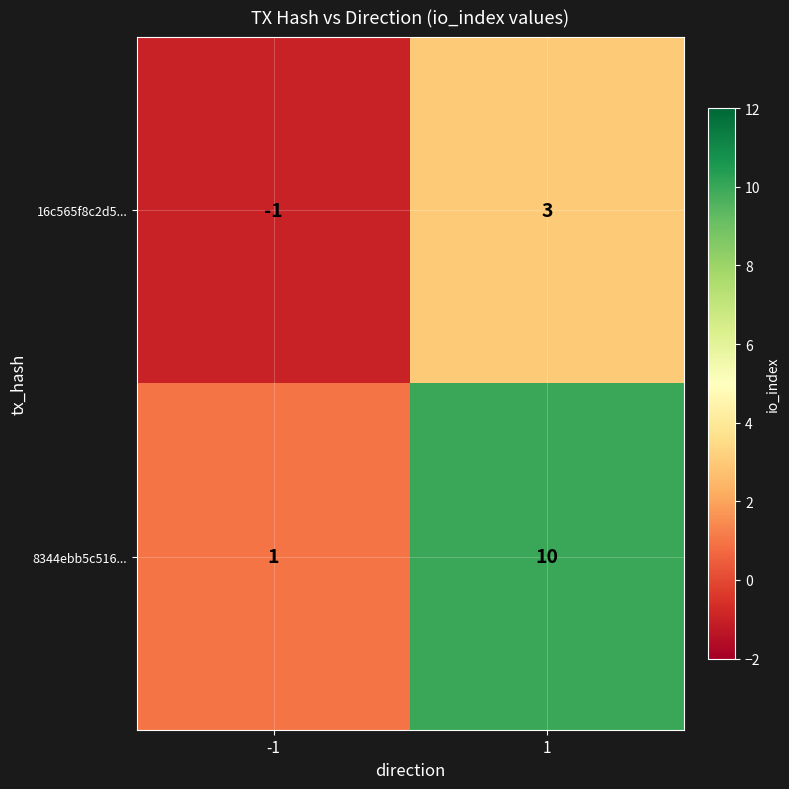

What is the sum of all 8344ebb5c516... values?

11